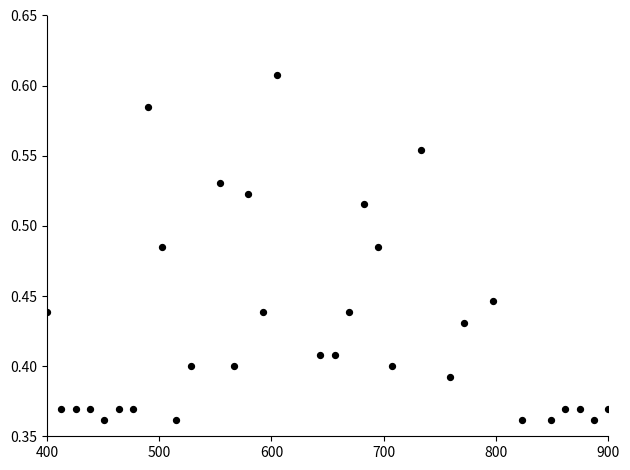

Which series has the largest total across all categories?

pctVolumeTraded